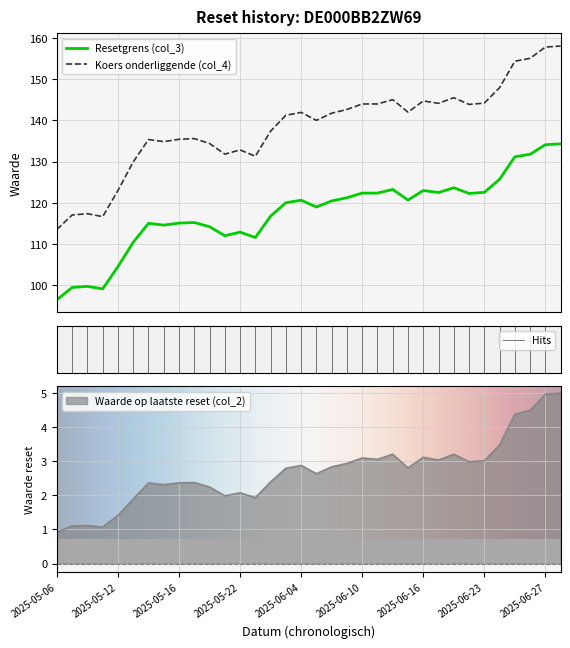

At which category is the sum across all series the highest?

2025-06-30